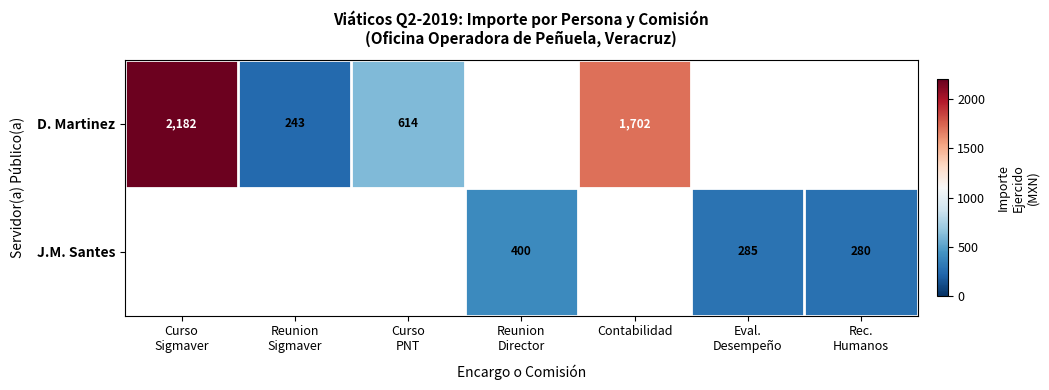

True or false: D. Martinez has a value of 1702 at Contabilidad.

True